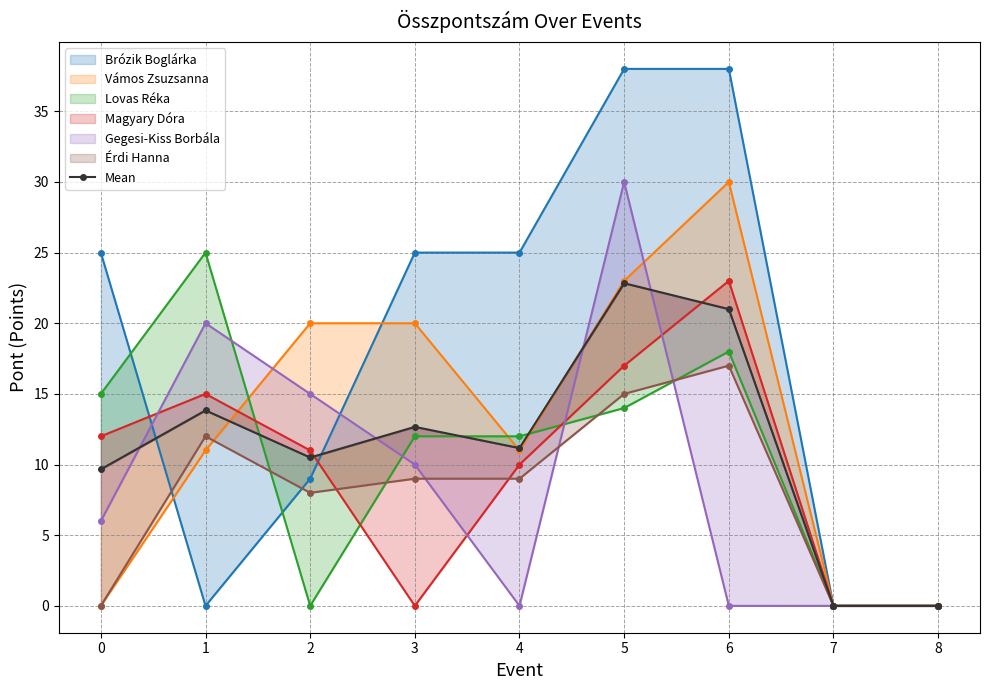

At which label does the data first exceed 11?

1